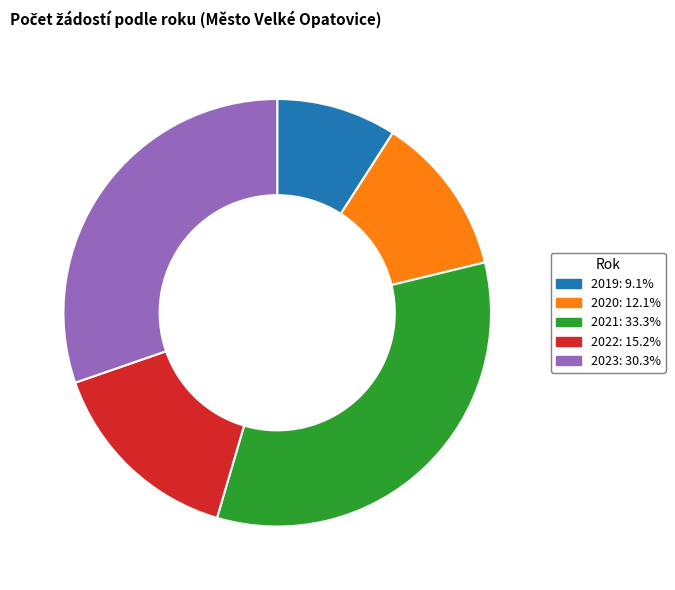

Rank the categories by value from lowest to highest.

2019, 2020, 2022, 2023, 2021